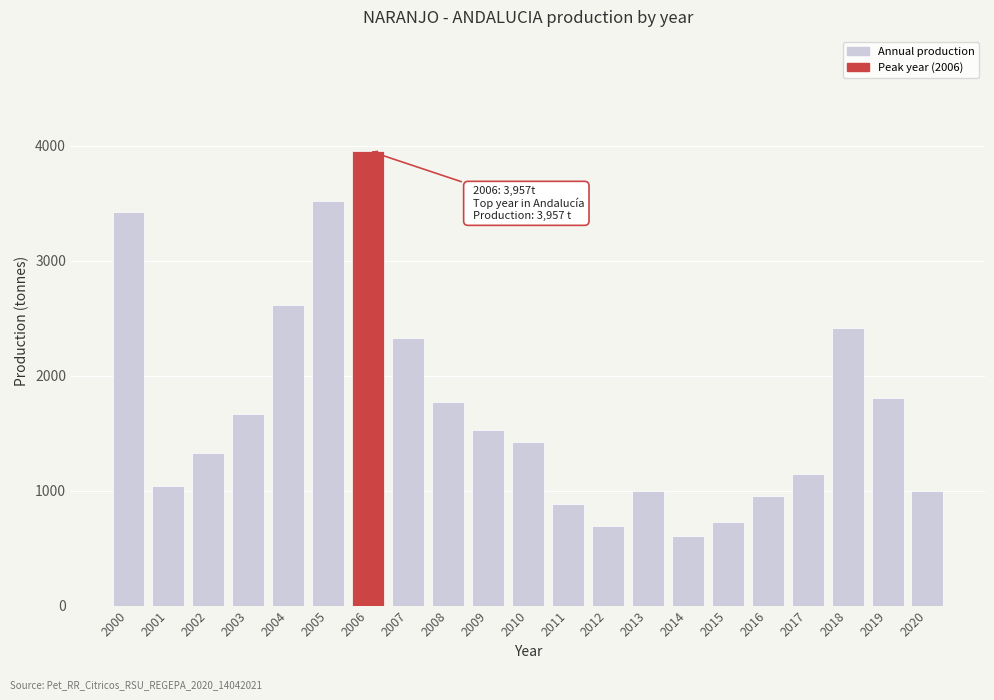

What is the value of the 11th bar from the left?

1424.5